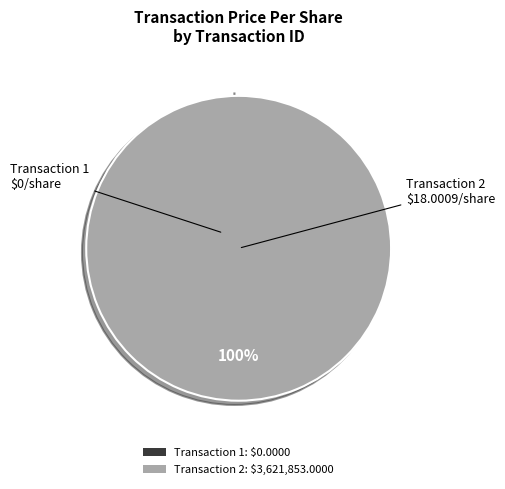

Do 2 and 1 together represent more than half of the pie?

Yes